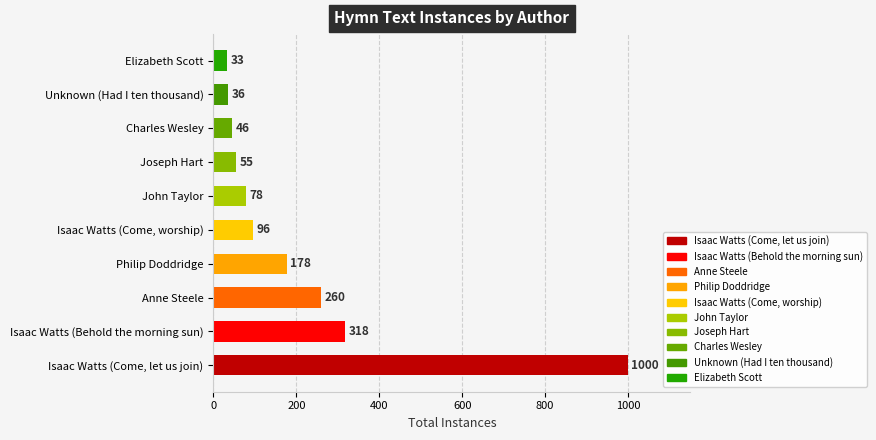

What is the change in value from Isaac Watts, 1674-1748 to Anne Steele?

-740